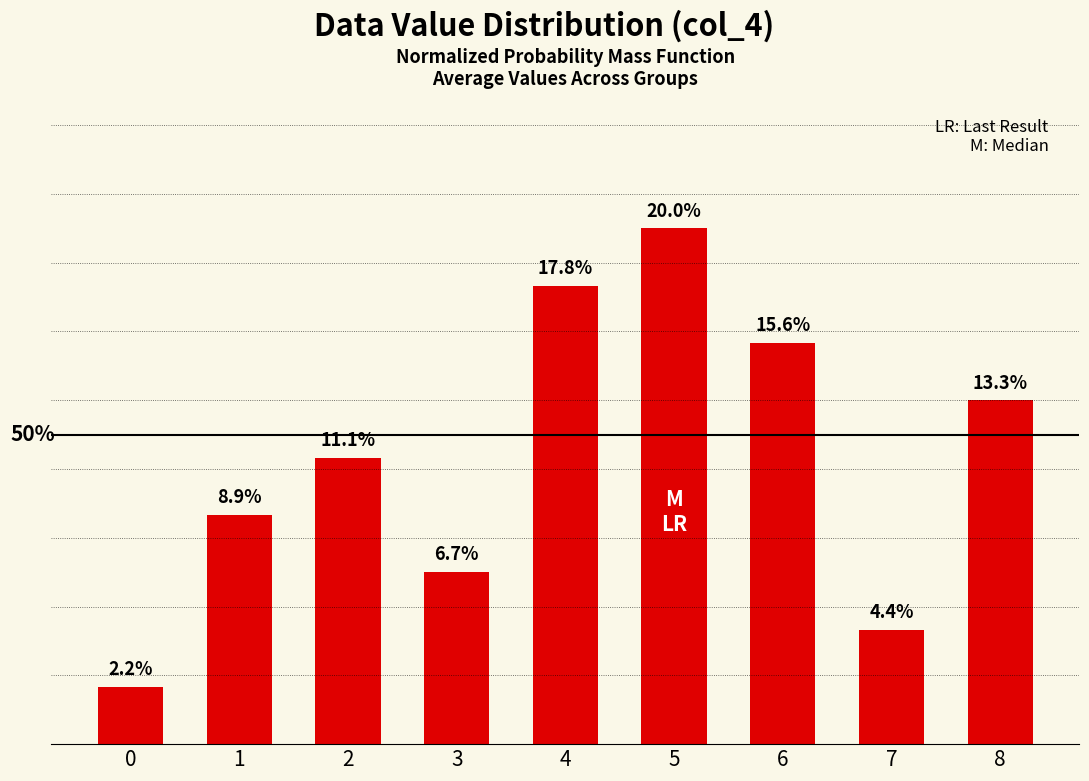

Does the chart contain stacked bars?

No